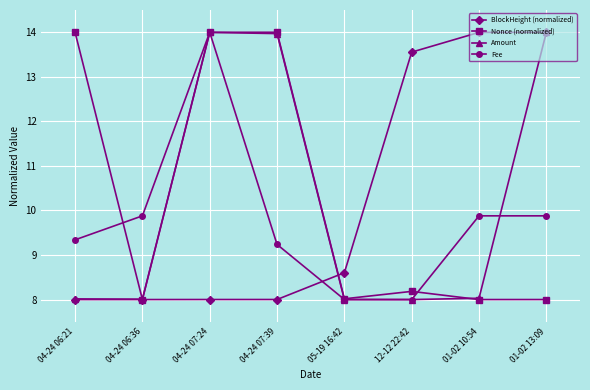

Is the value of Nonce (normalized) at 04-24 06:21 greater than the value of Amount at 12-12 22:42?

Yes